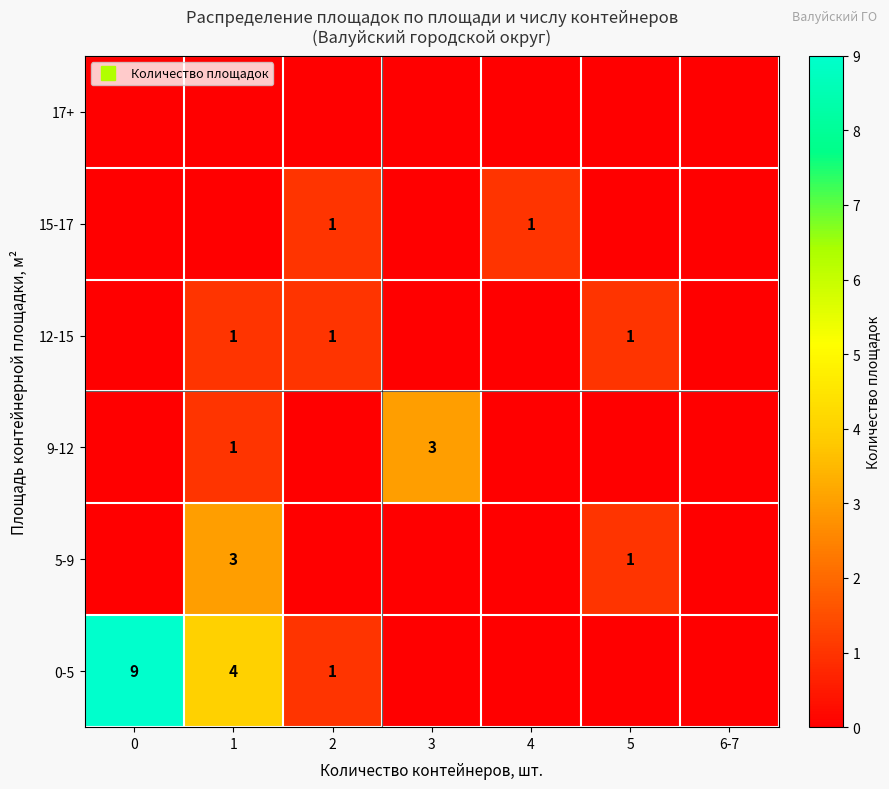

The 9-12 series shows 0 at 2. True or false?

True